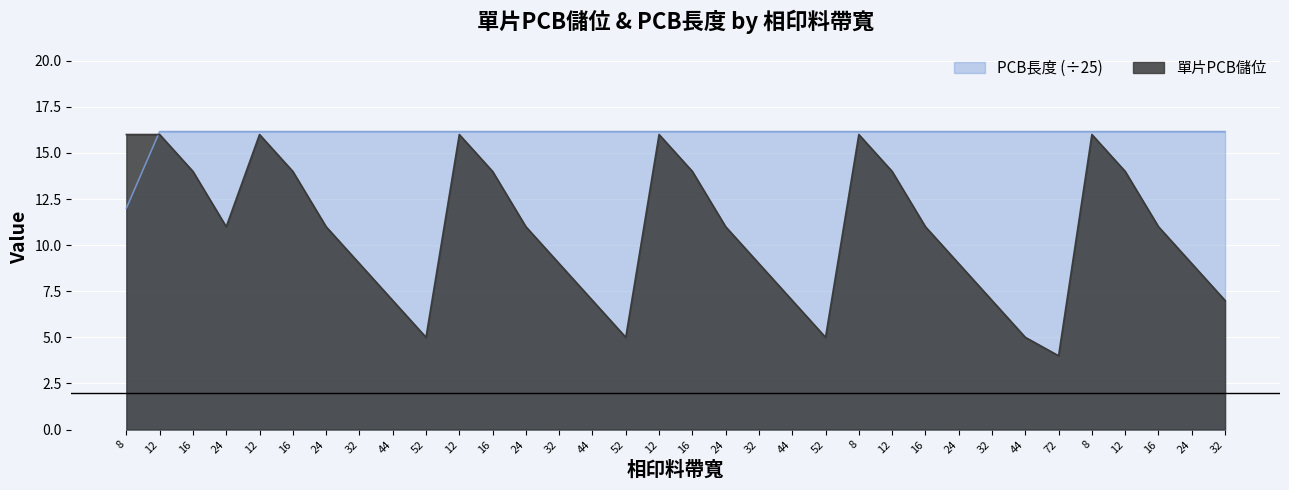

Reading left to right, transcribe all the data shown in this chart.

單片PCB儲位: 16.0	16.0	14.0	11.0	16.0	14.0	11.0	9.0	7.0	5.0	16.0	14.0	11.0	9.0	7.0	5.0	16.0	14.0	11.0	9.0	7.0	5.0	16.0	14.0	11.0	9.0	7.0	5.0	4.0	16.0	14.0	11.0	9.0	7.0
PCB長度: 12.0	16.2	16.2	16.2	16.2	16.2	16.2	16.2	16.2	16.2	16.2	16.2	16.2	16.2	16.2	16.2	16.2	16.2	16.2	16.2	16.2	16.2	16.2	16.2	16.2	16.2	16.2	16.2	16.2	16.2	16.2	16.2	16.2	16.2